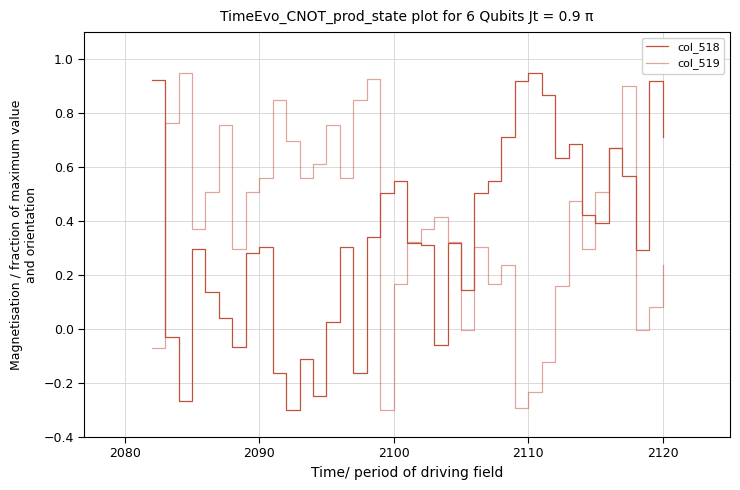

What is the difference between the second highest and minimum values in the col_518 series?

1.2